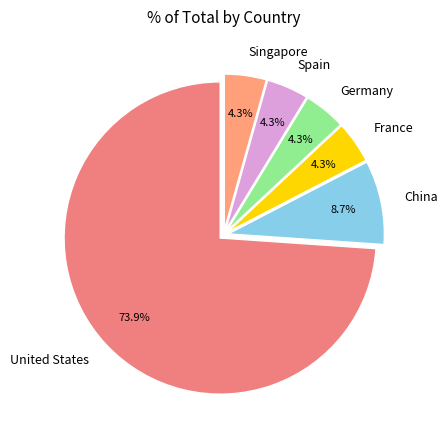

Do United States and China together represent more than half of the pie?

Yes